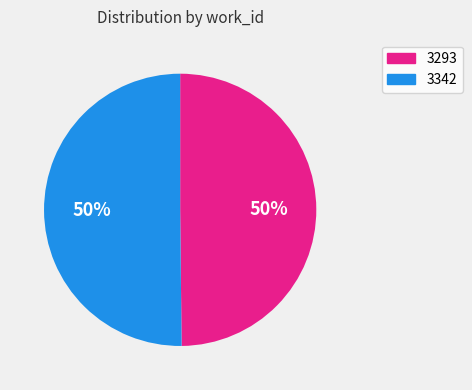

Is it true that 3293 is 60% of the pie?

False